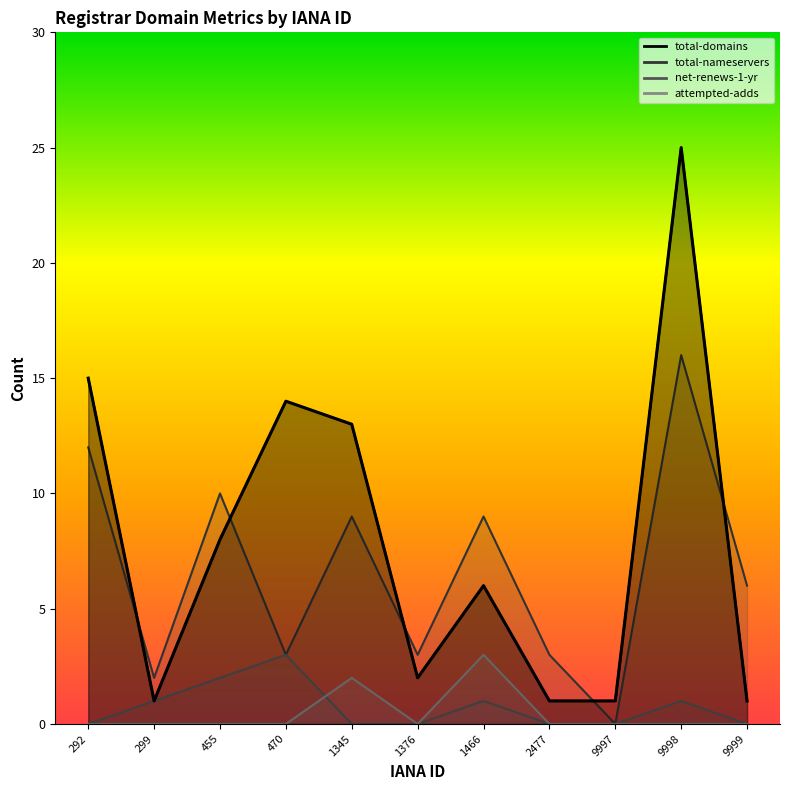

At which category is the sum across all series the highest?

9998